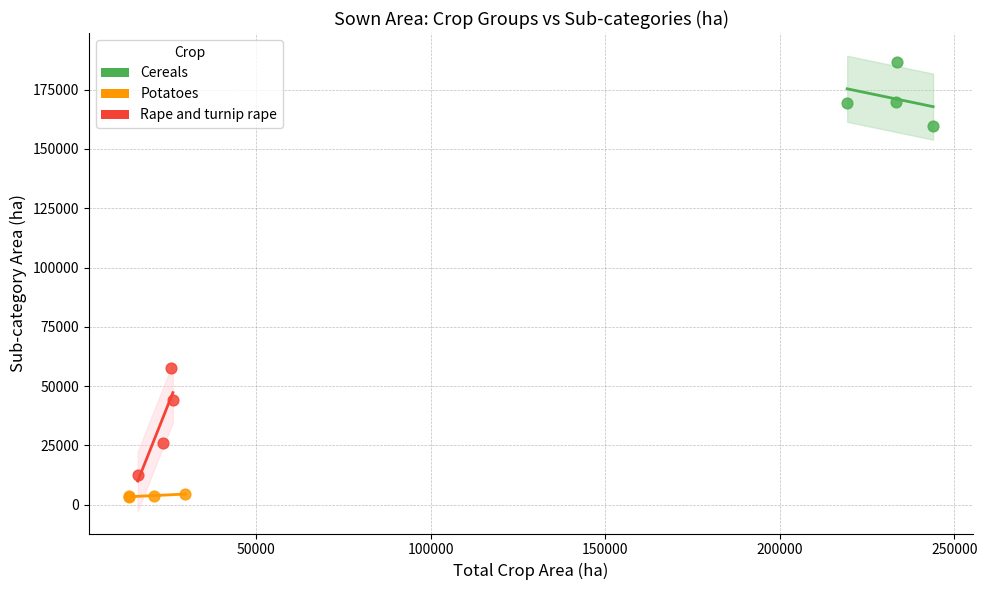

Which series has the largest Y range (max minus min)?

Rape and turnip rape